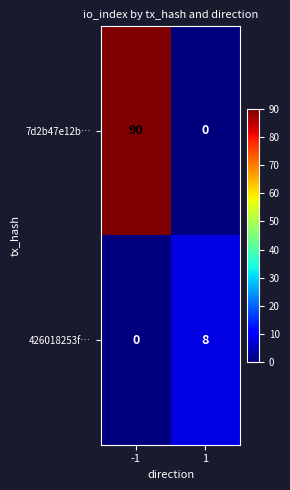

Which series has the largest range (max minus min)?

7d2b47e12b…